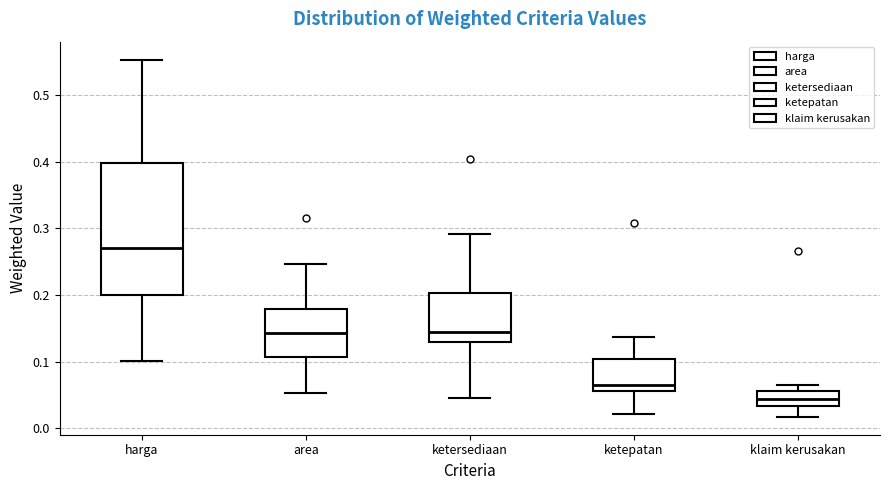

Reading left to right, read every box against the y-axis: the position of its median line, the range the box covers, and the ends of its whiskers. The values are not printed on the chart, so give them approximately, as read against the axis.

harga: median 0.27, box 0.20 to 0.40, whiskers 0.10 to 0.55
area: median 0.14, box 0.11 to 0.18, whiskers 0.05 to 0.25
ketersediaan: median 0.14, box 0.13 to 0.20, whiskers 0.05 to 0.29
ketepatan: median 0.07, box 0.06 to 0.10, whiskers 0.02 to 0.14
klaim kerusakan: median 0.04, box 0.03 to 0.06, whiskers 0.02 to 0.07